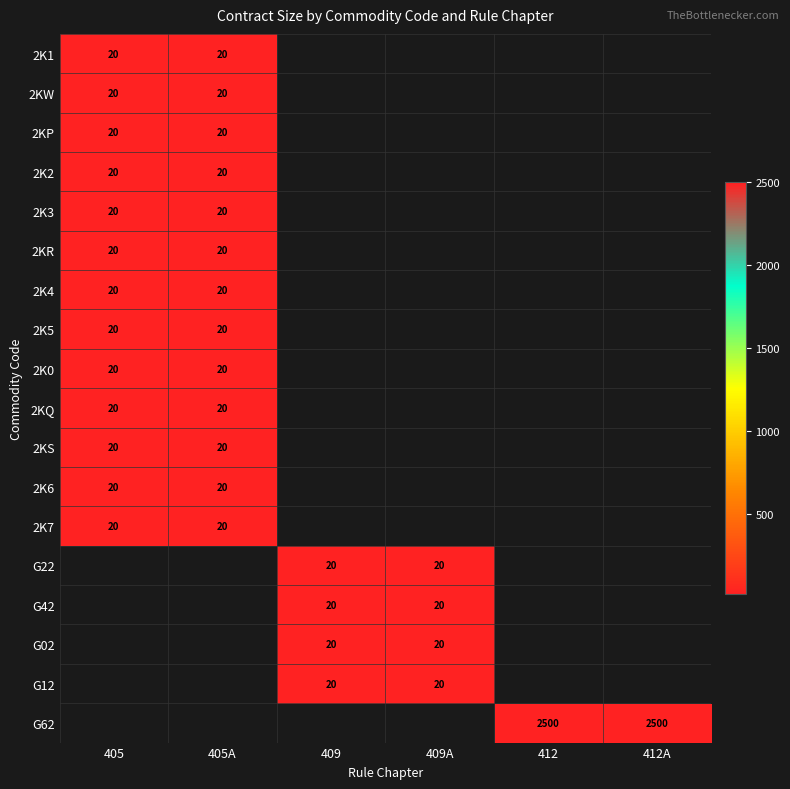

Where is 2K3 nearest to the value 20?

405